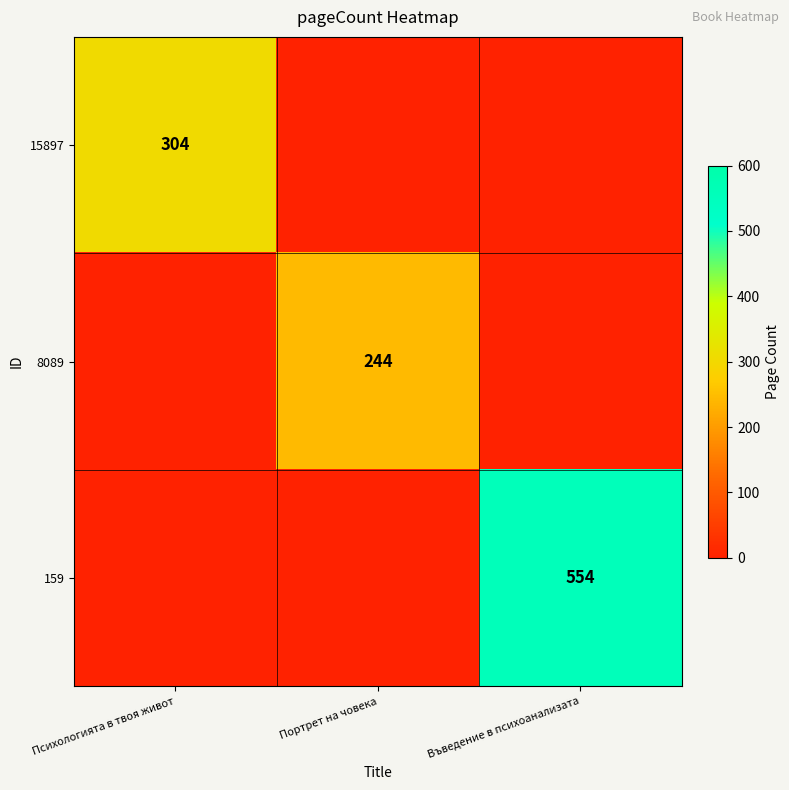

True or false: 15897 has a value of 91 at Психологията в твоя живот.

False